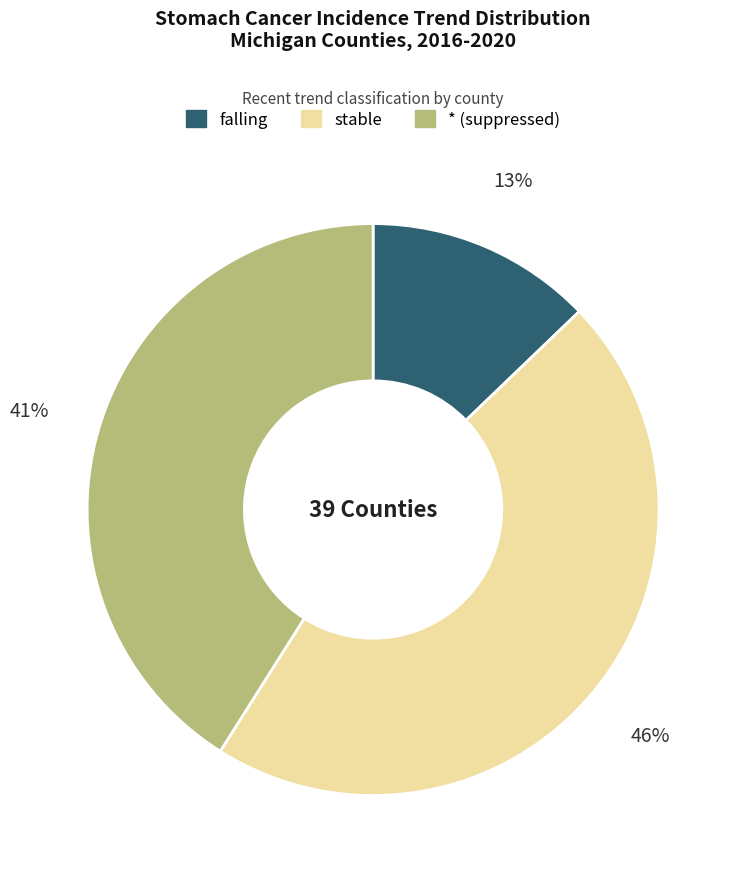

To the nearest percent, what portion does stable represent?

46%